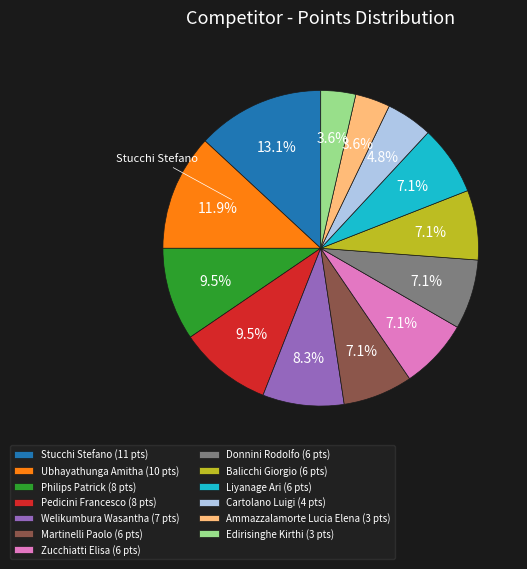

Which has a higher value, Ammazzalamorte Lucia Elena or Pedicini Francesco?

Pedicini Francesco